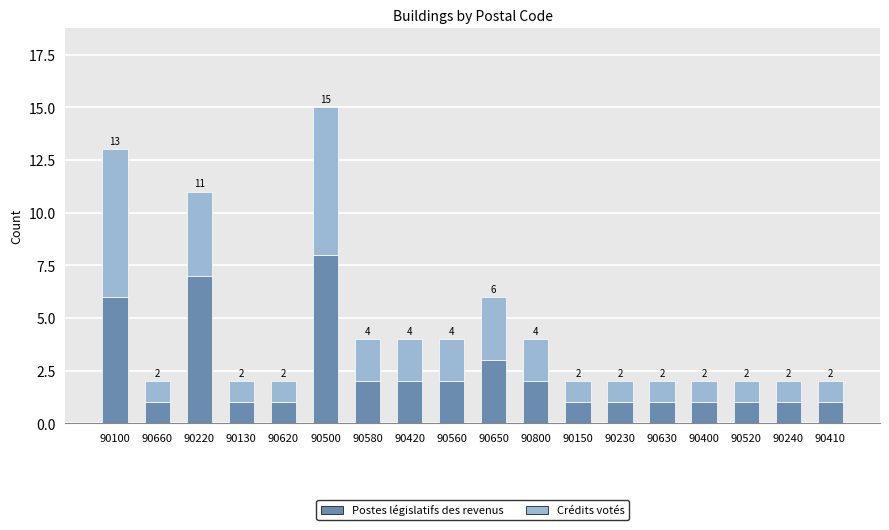

Reading left to right, transcribe the values for Postes législatifs des revenus.

6	1	7	1	1	8	2	2	2	3	2	1	1	1	1	1	1	1